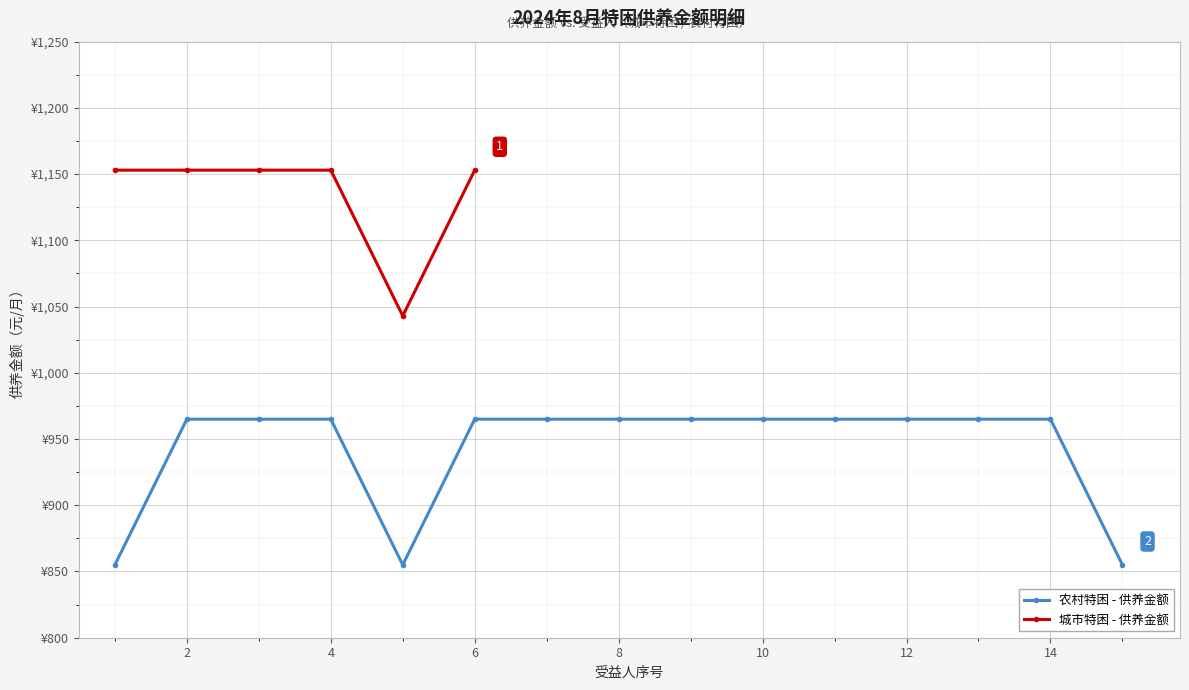

What is the average value?

1135